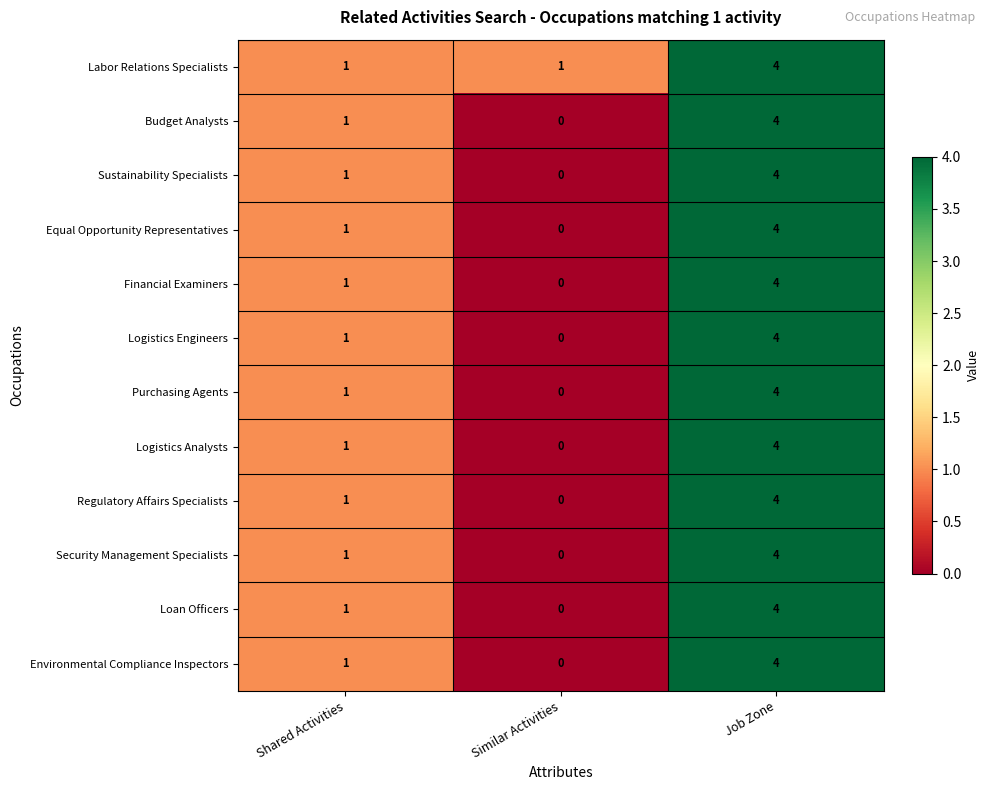

What is the difference between the maximum and minimum values in the Loan Officers series?

4